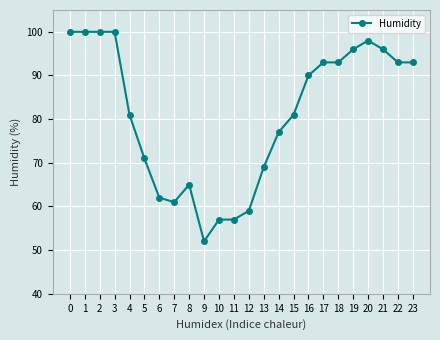

What is the approximate value at 2, to the nearest 10?

100